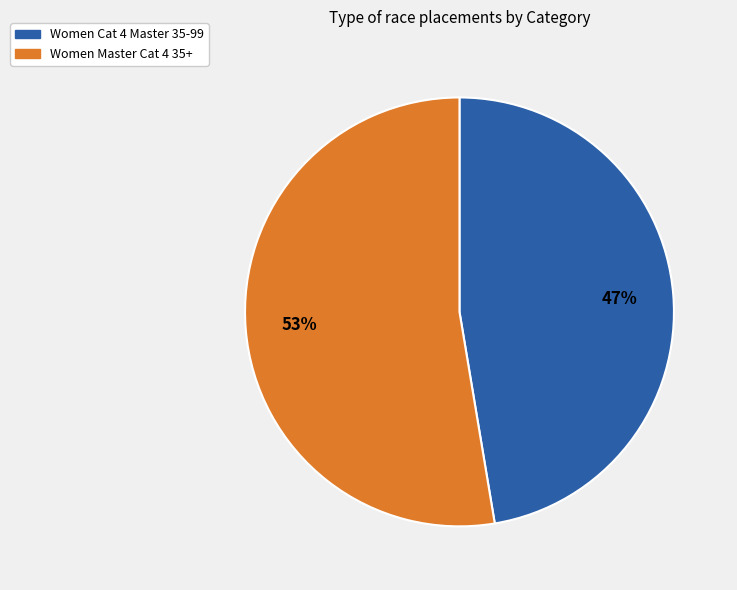

How many slices are in this pie chart?

2